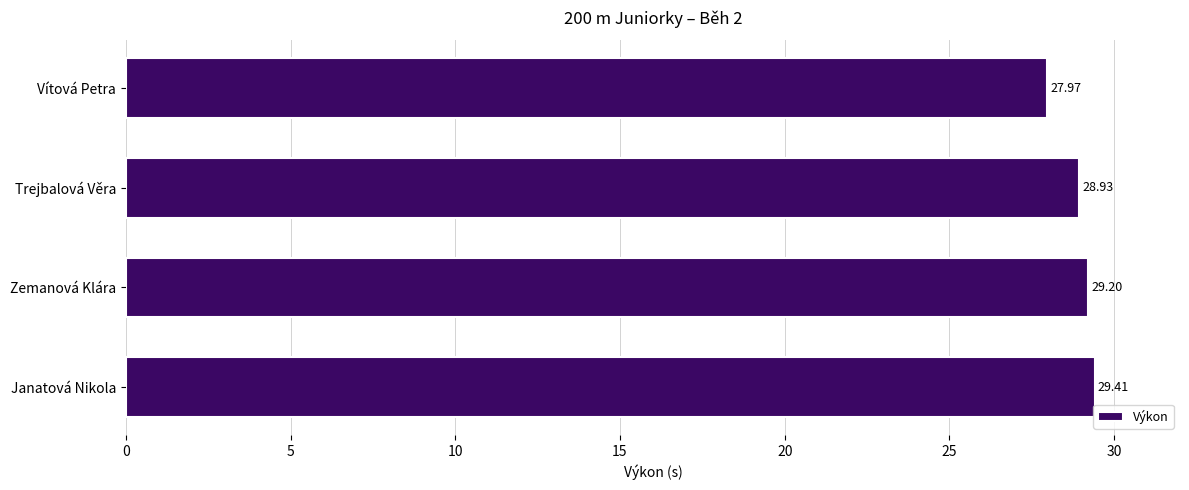

What is the smallest value displayed?

28.0